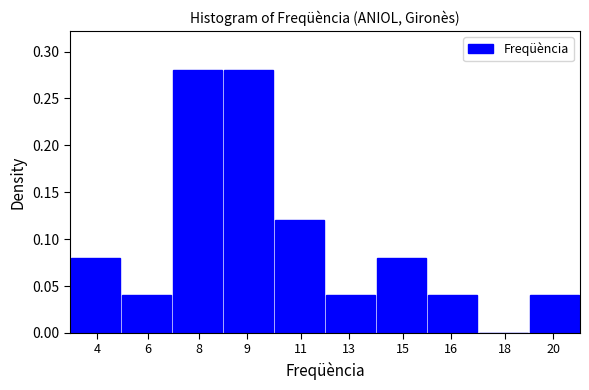

True or false: the data shows 0.1 at 16.

False